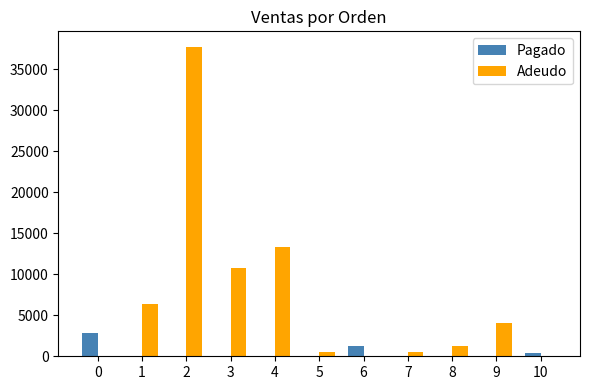

Are the bars grouped side by side (vs. stacked)?

Yes